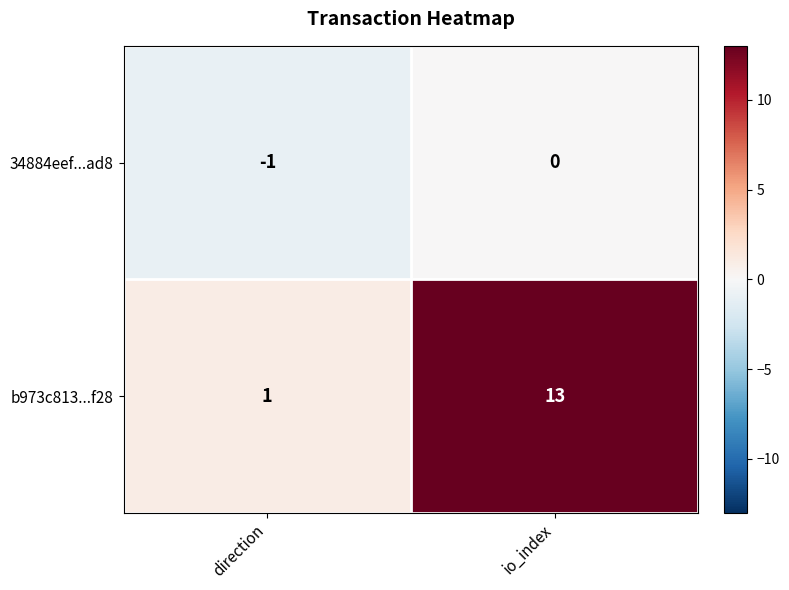

What is the sum of the b973c813...f28 values at io_index and direction?

14